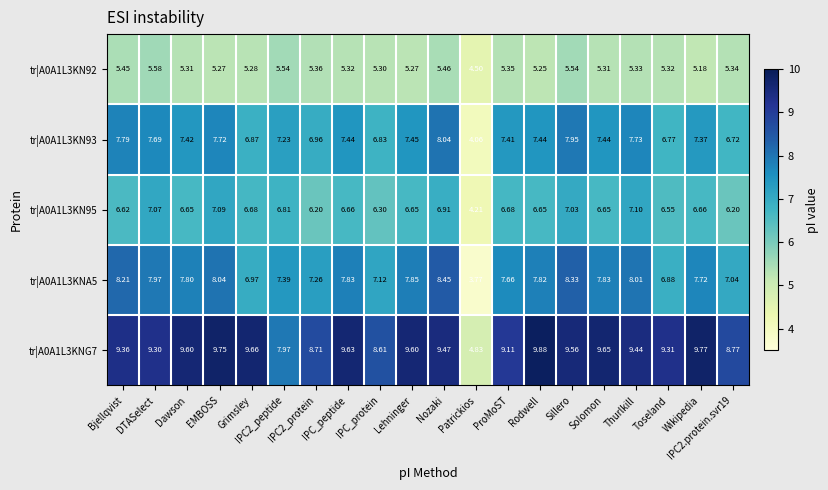

Rank the series at Grimsley from lowest to highest value.

tr|A0A1L3KN92, tr|A0A1L3KN95, tr|A0A1L3KN93, tr|A0A1L3KNA5, tr|A0A1L3KNG7